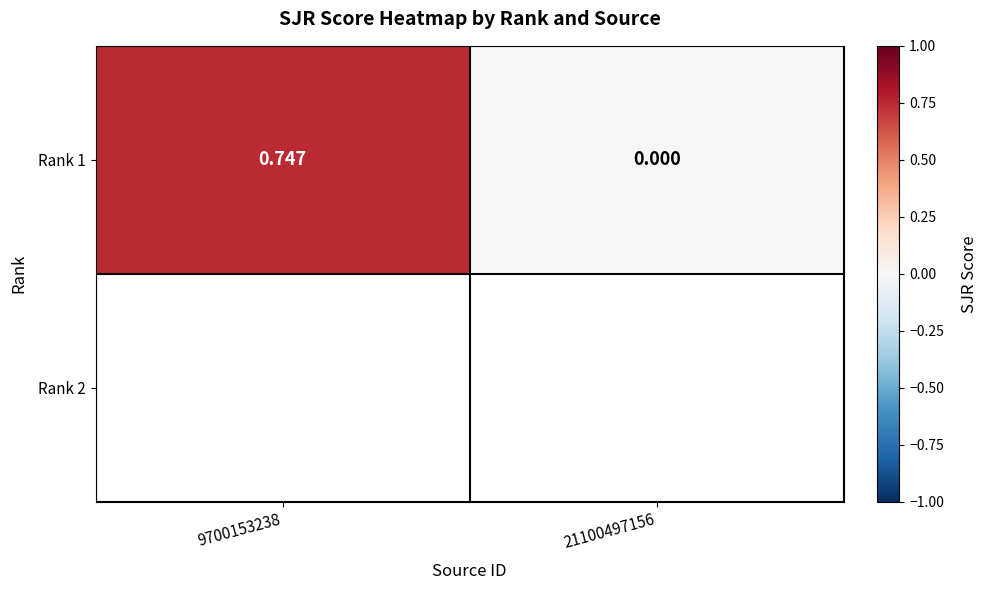

Is it true that the value at 21100497156 is 0.0?

True